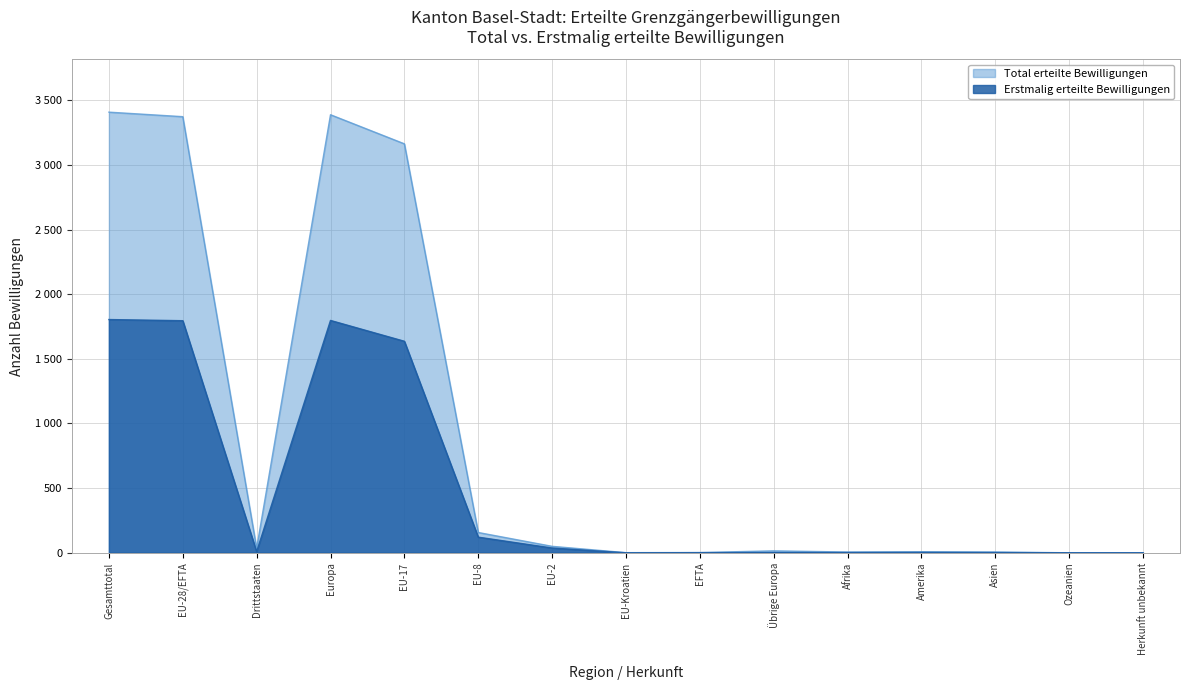

Between EU-17 and Gesamttotal, which is larger?

Gesamttotal